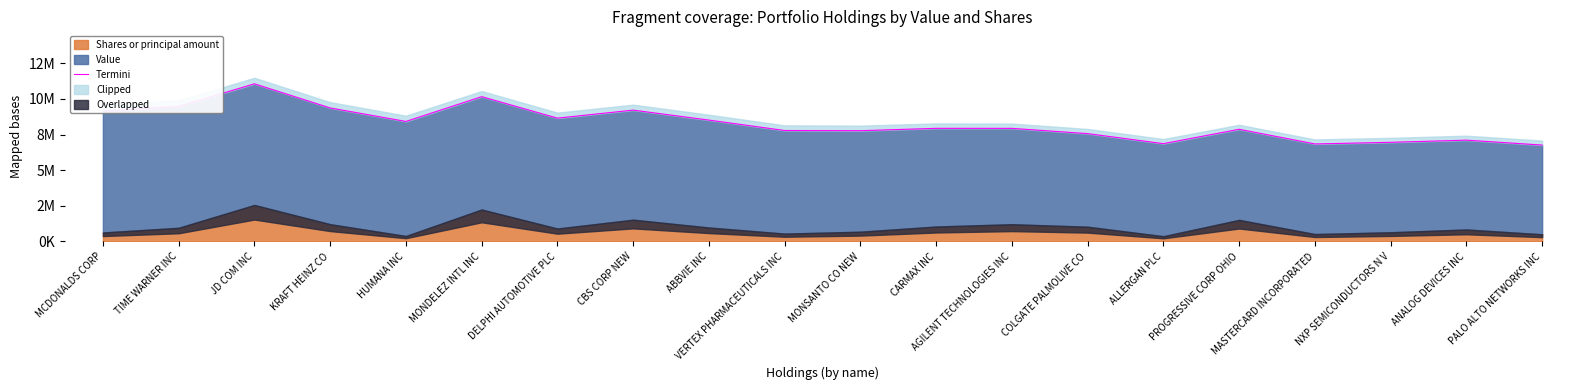

What is the approximate value at KRAFT HEINZ CO?

9366529.4